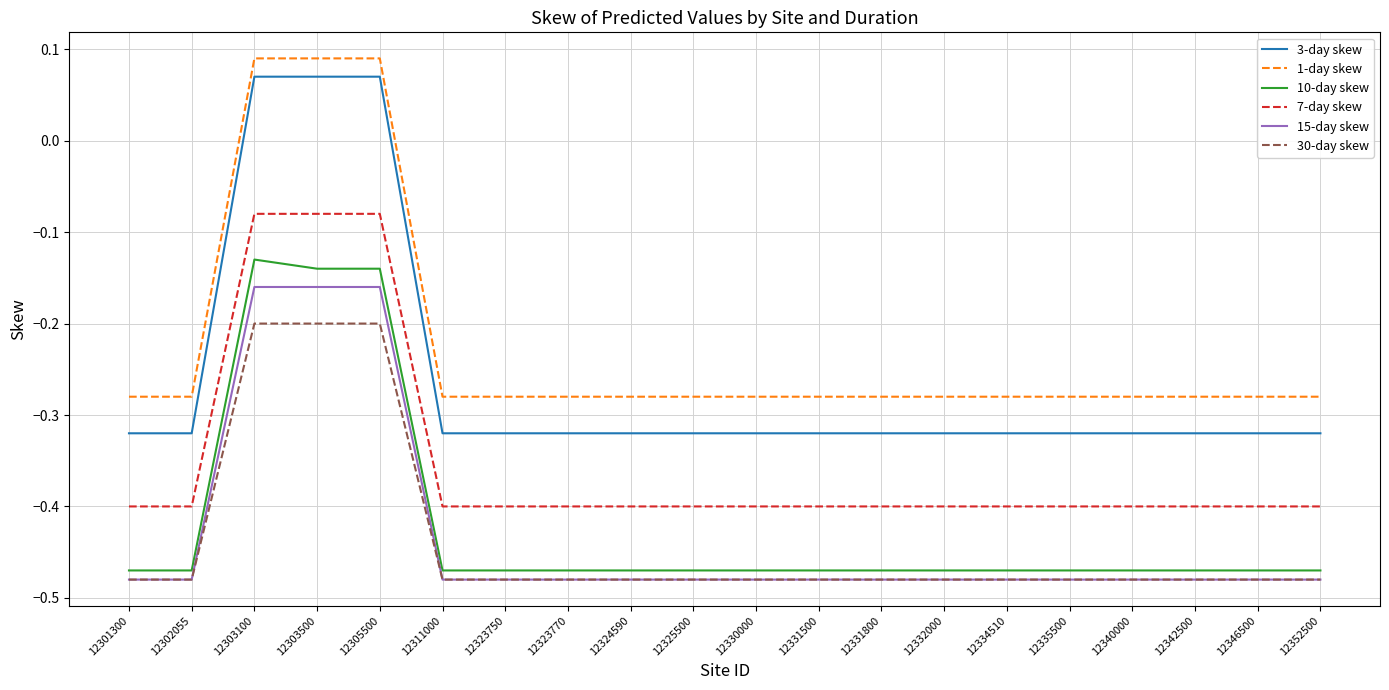

Where does the 3-day skew series first go above 0?

12303100